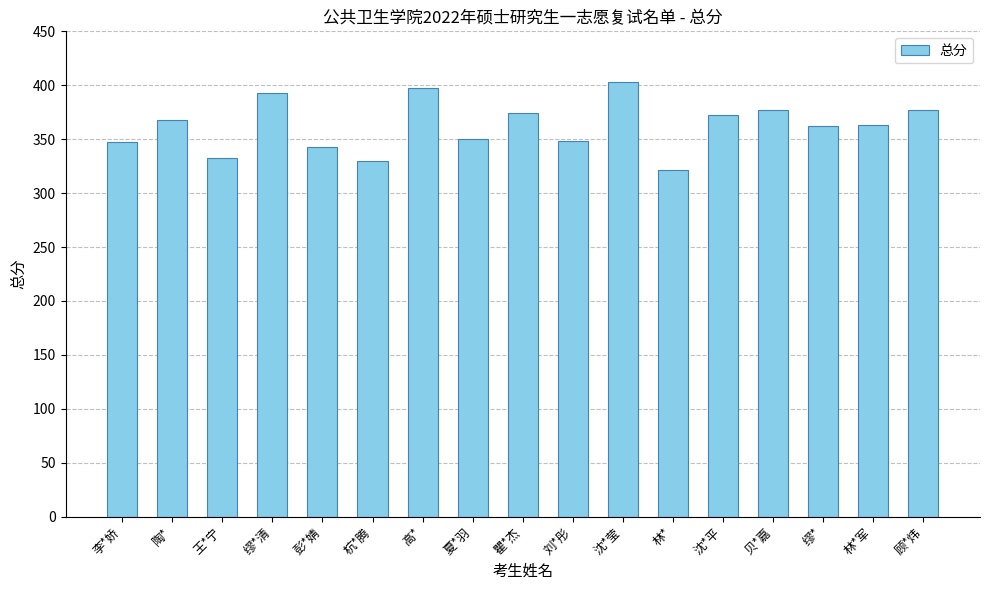

Which category has the lowest value across all series?

林*